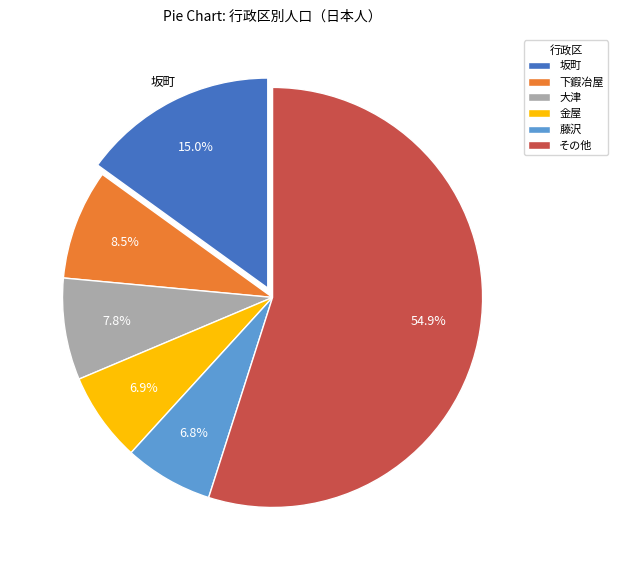

Does 藤沢 account for over 50% of the chart?

No